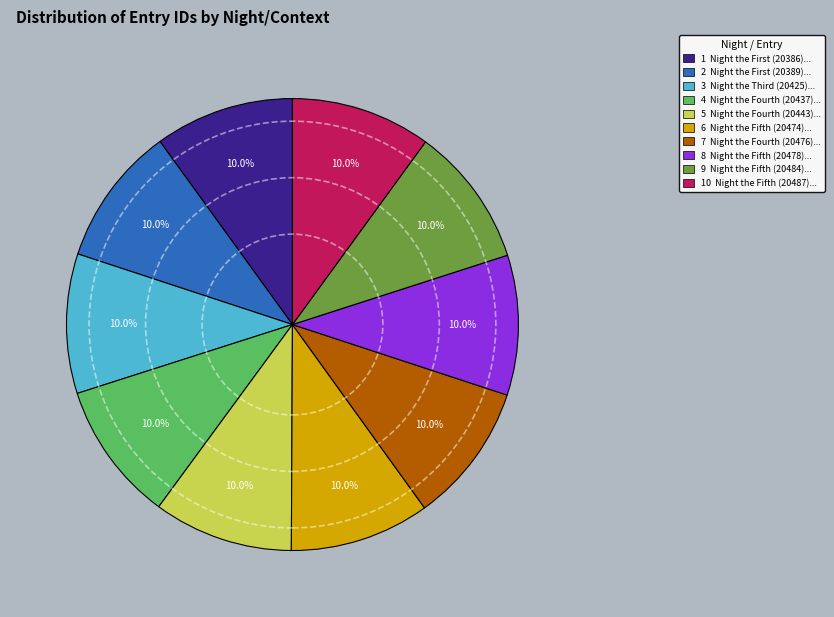

Does any single category account for the majority?

No